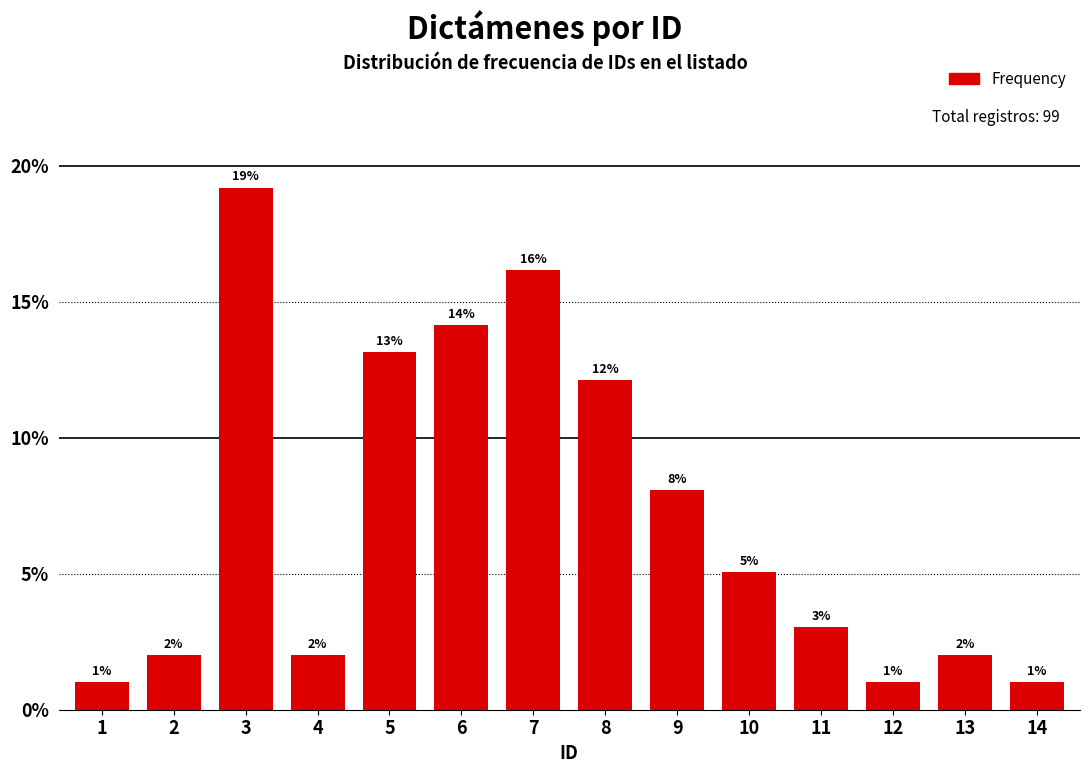

What is the sum of the values at 13 and 1?

3.0